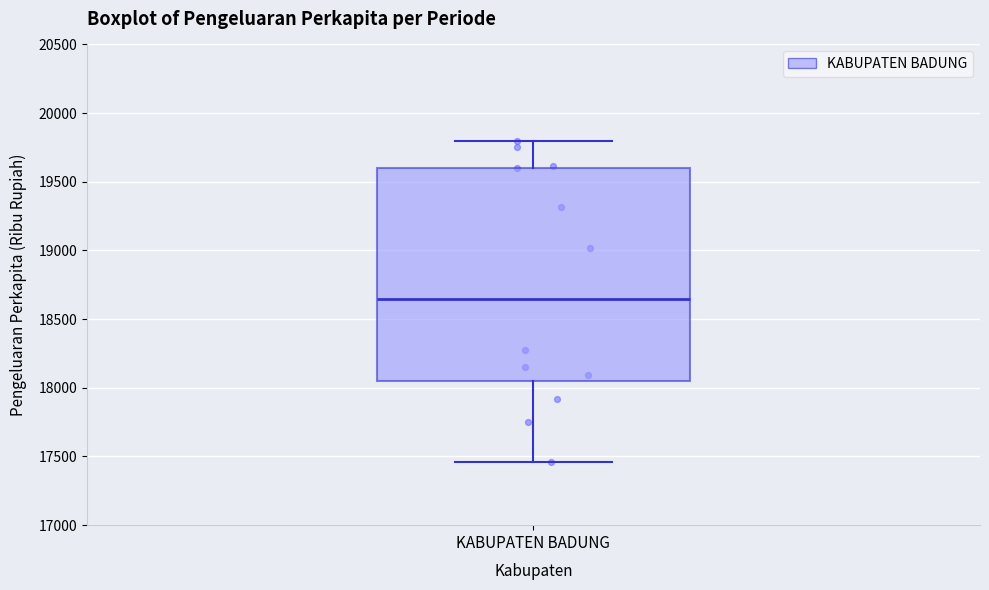

Where does the lower whisker of the box for KABUPATEN BADUNG end on the y-axis? The values are not printed on the chart, so give them approximately, as read against the axis.

17450